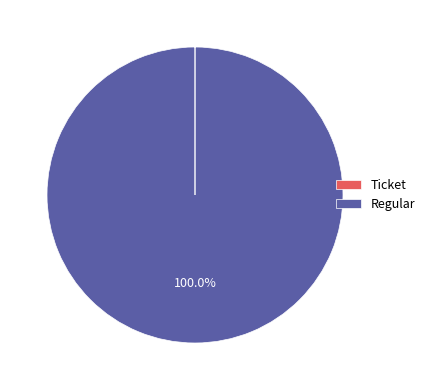

To the nearest percent, what portion does Regular represent?

100%